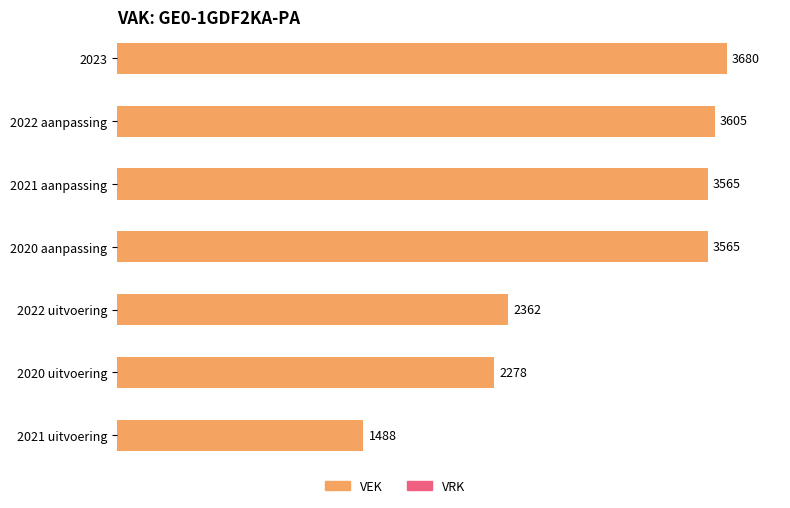

At which label does VEK reach its minimum?

2021 uitvoering